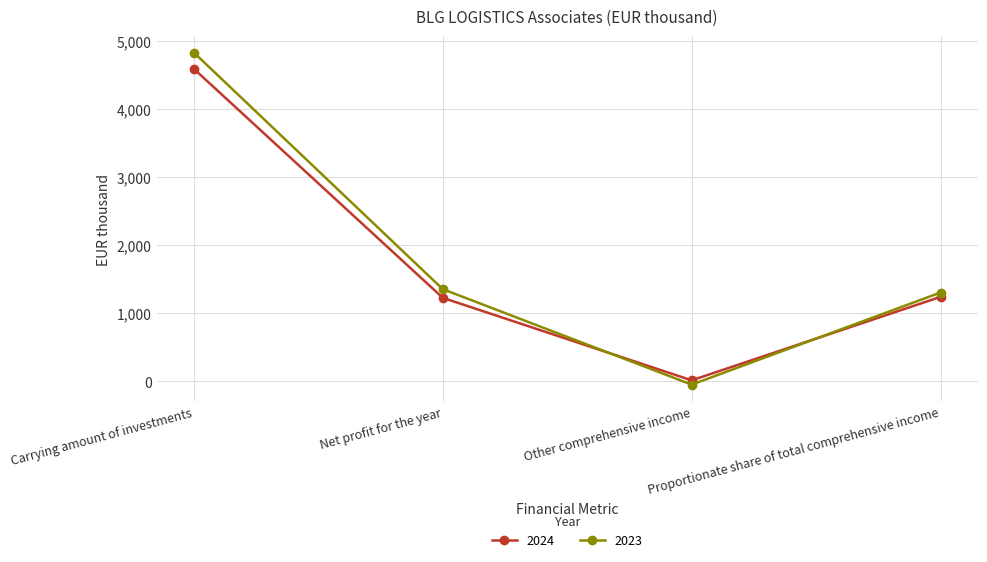

What is the difference between the second highest and second lowest values in the 2024 series?

14